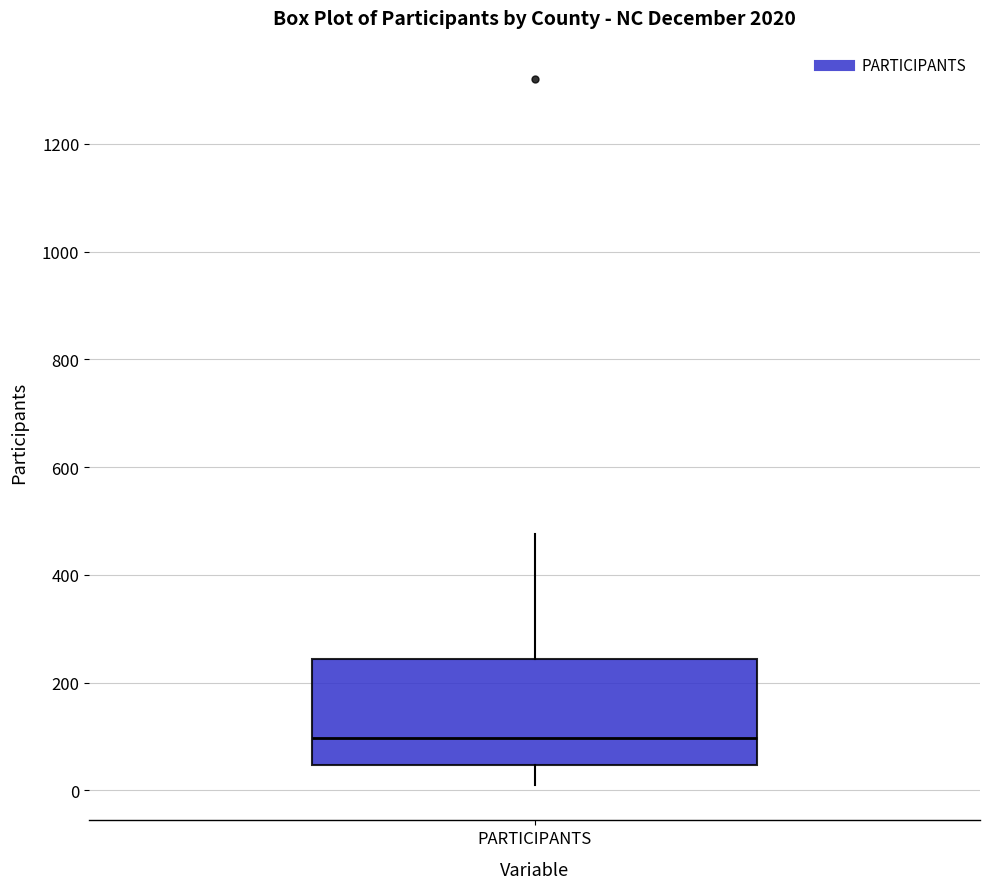

Transcribe this box plot: give where the median line is, the range the box spans, and where the two whiskers end, as read against the y-axis. The values are not printed on the chart, so give them approximately, as read against the axis.

median 100, box 40 to 240, whiskers 20 to 480